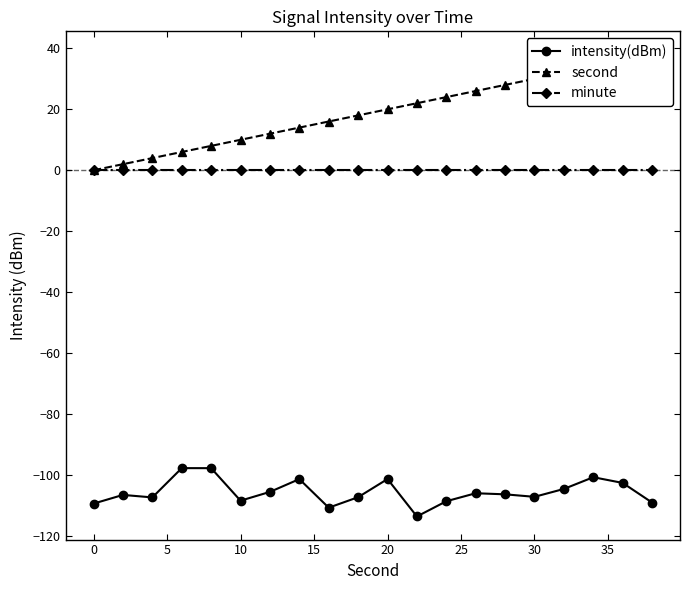

What is the minimum value for intensity(dBm)?

-113.6